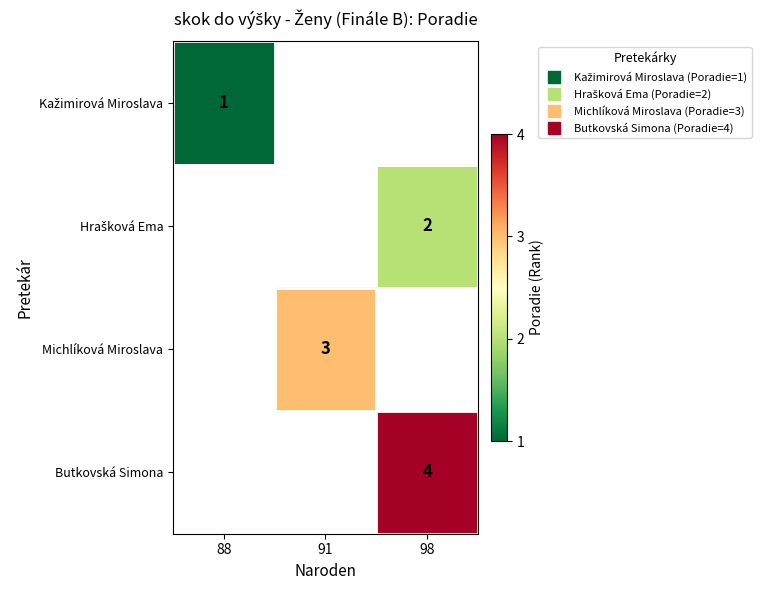

Is the value of Butkovská Simona at 98 greater than the value of Hrašková Ema at 98?

Yes